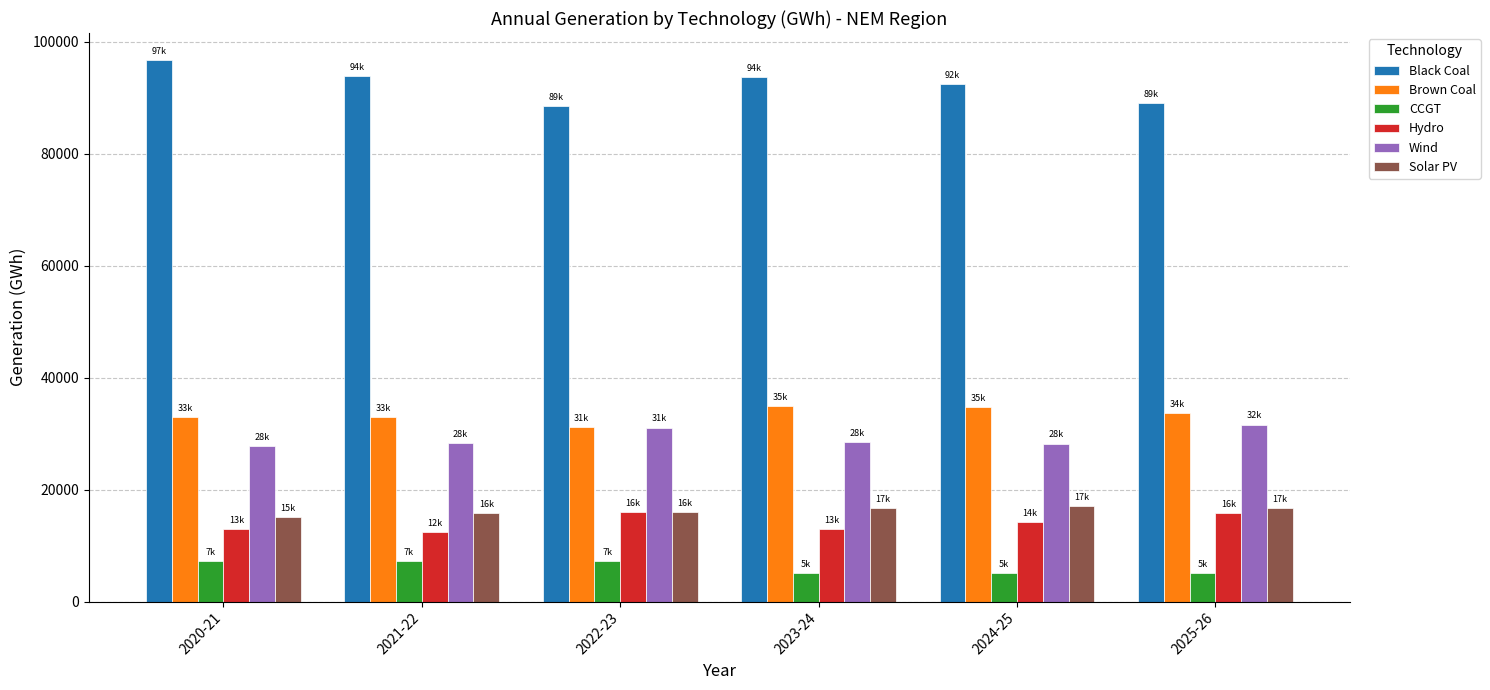

What is the difference between the maximum and second lowest values in the Brown Coal series?

1967.4